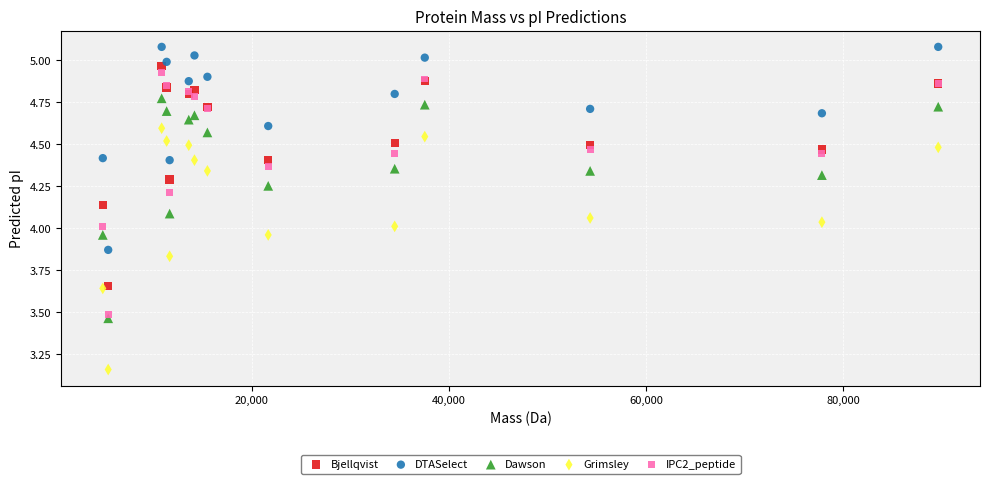

Which series contains the highest Y value?

DTASelect